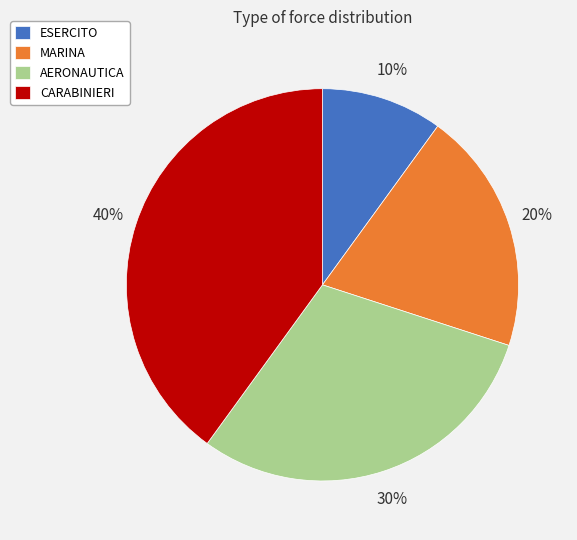

Count the number of slices in the pie.

4